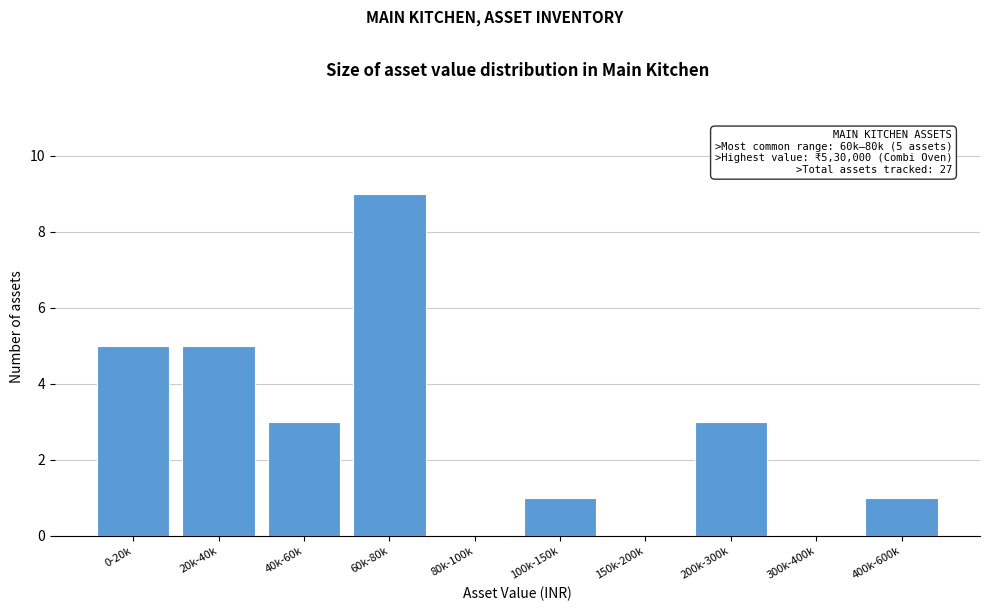

Reading right to left, list all the values displayed in this chart.

400k-600k=1	300k-400k=0	200k-300k=3	150k-200k=0	100k-150k=1	80k-100k=0	60k-80k=9	40k-60k=3	20k-40k=5	0-20k=5